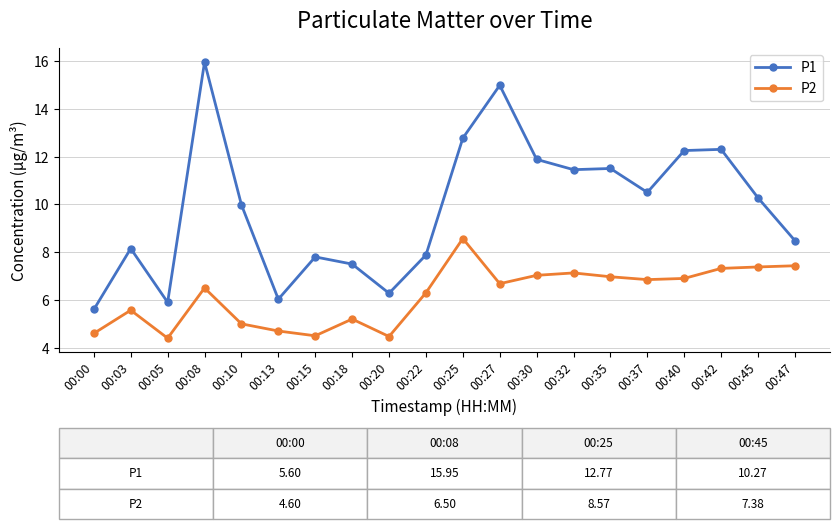

Between 00:40 and 00:42, which series saw the biggest shift?

P2